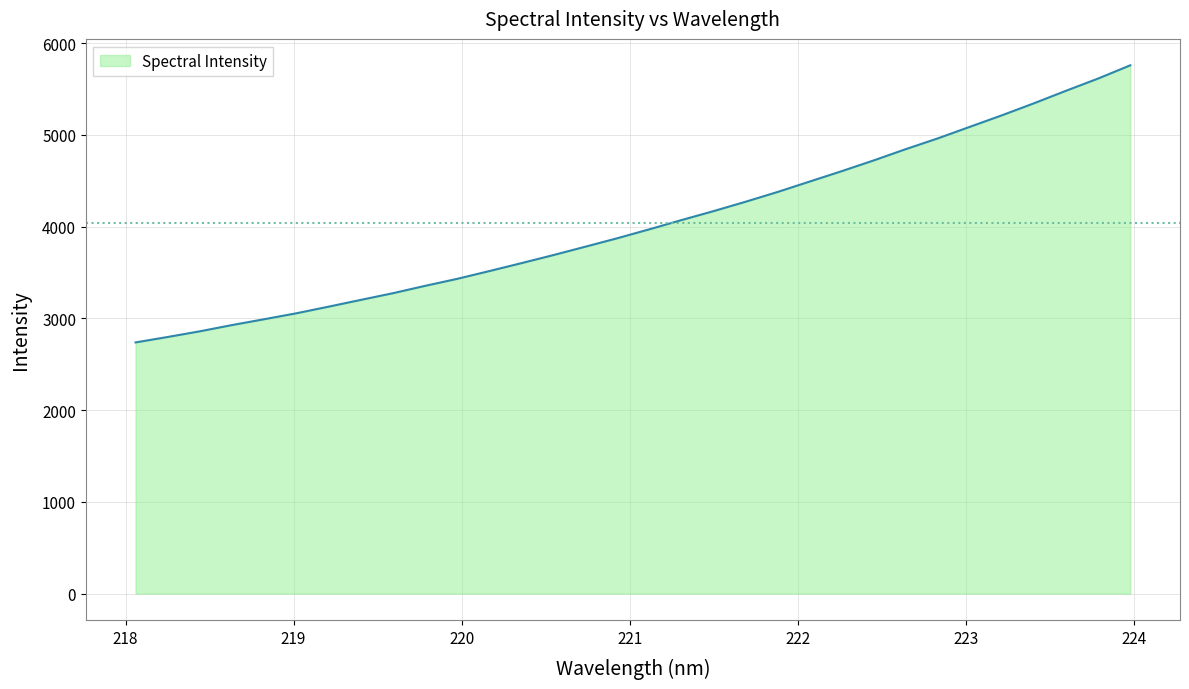

True or false: the data has more than 1 interior local peaks.

False